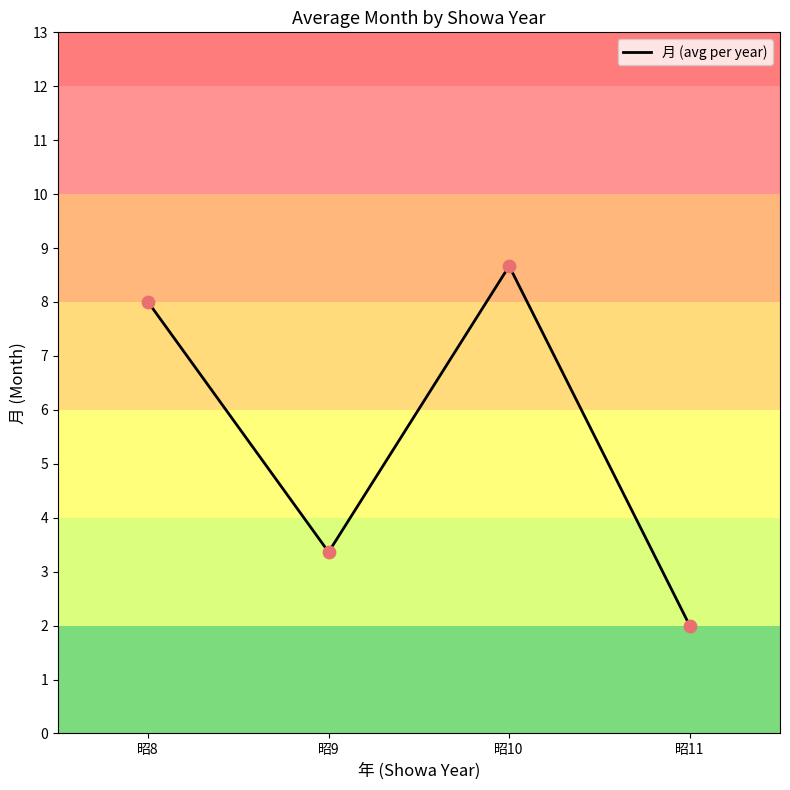

Between 昭10 and 昭9, which is larger?

昭10